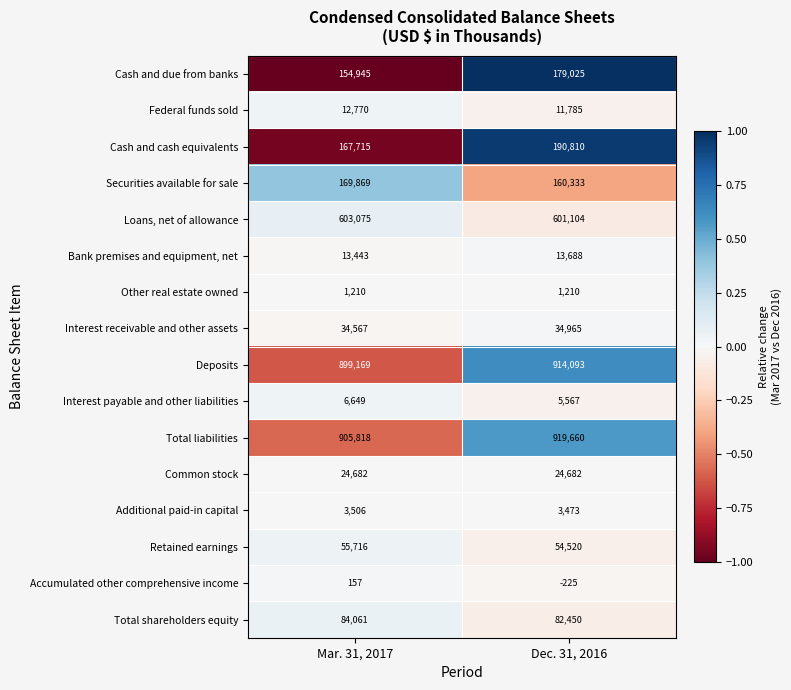

The value of Deposits at Dec. 31, 2016 is 914093. True or false?

True